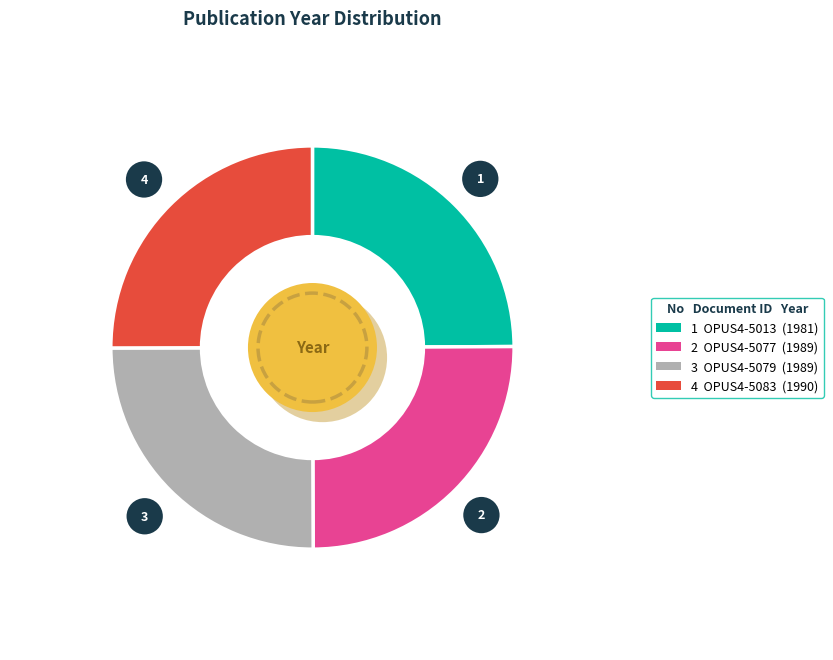

Does OPUS4-5079 represent more than half of the total?

No